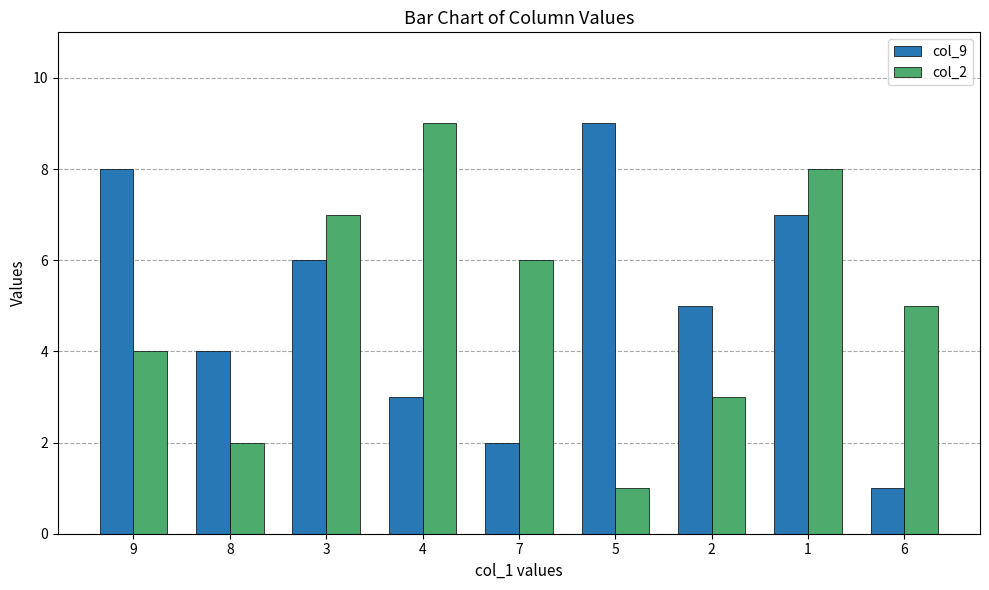

What is the label of the 9th bar from the right?

9